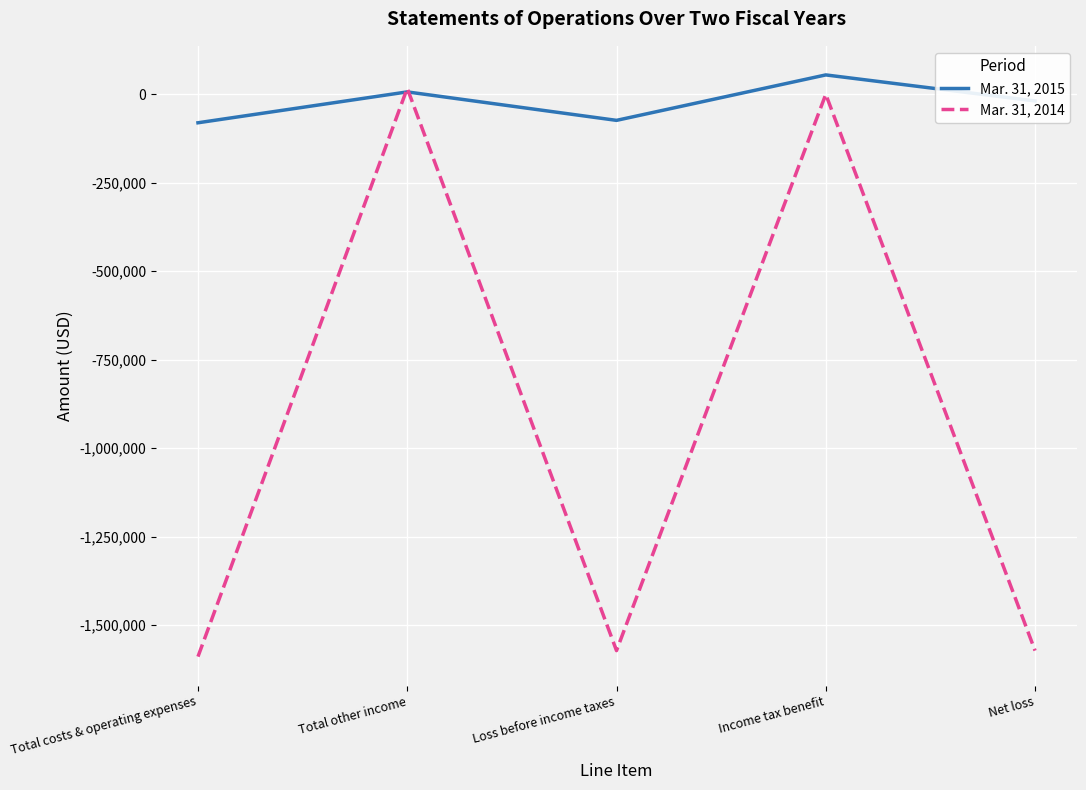

What is the highest value of the Mar. 31, 2015 series?

54804